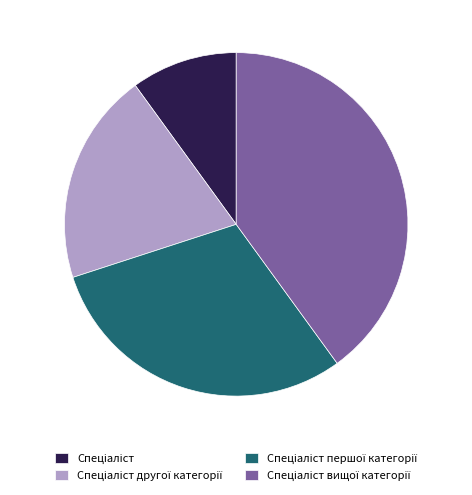

Is there a majority slice in this chart?

No